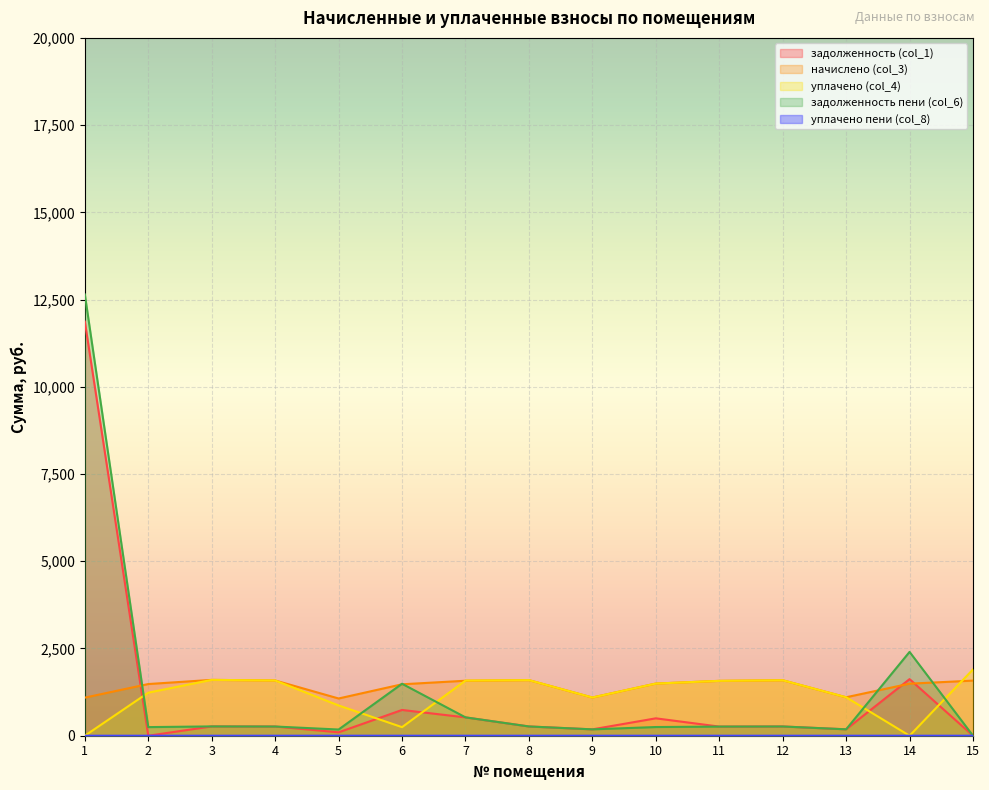

The уплачено пени (col_8) series shows 0.0 at 15. True or false?

True